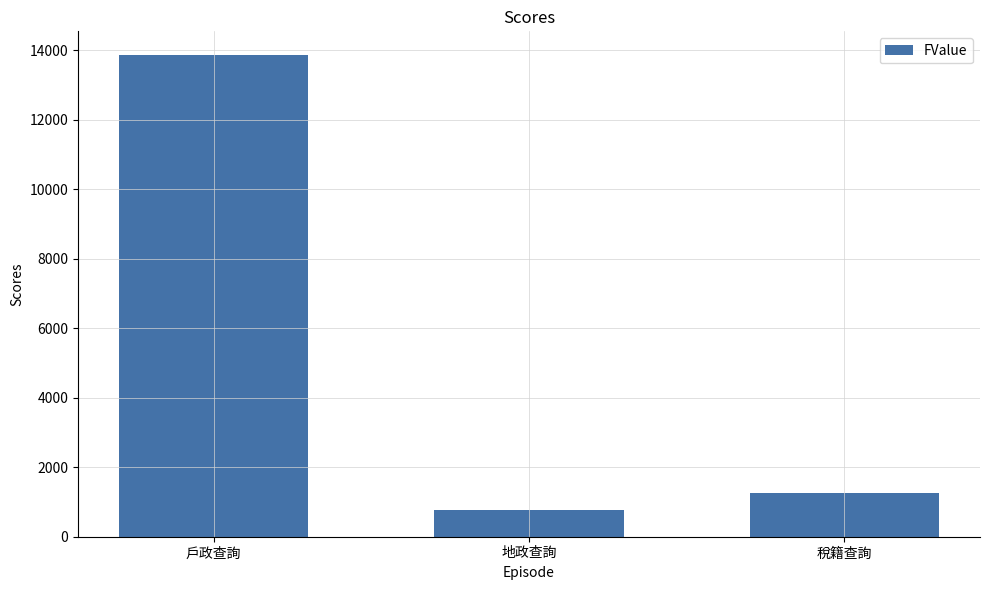

What is the smallest value displayed?

775